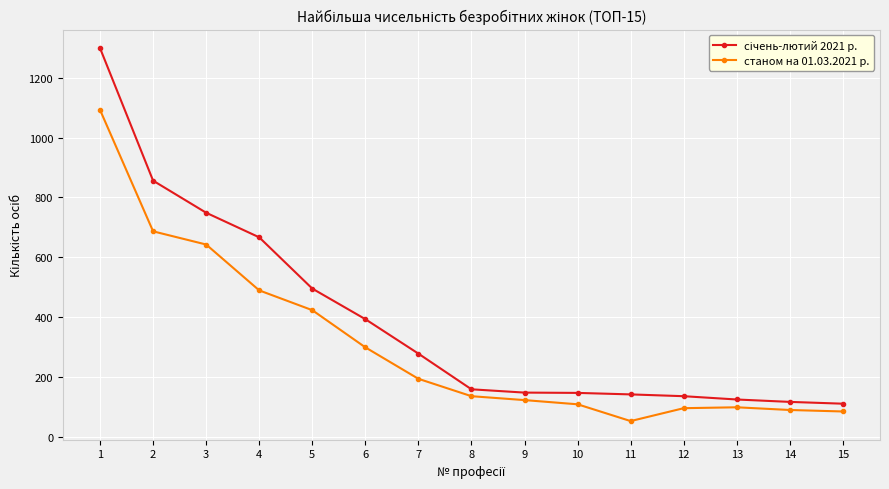

What is the difference between the maximum and minimum values in the станом на 01.03.2021 р. series?

1038